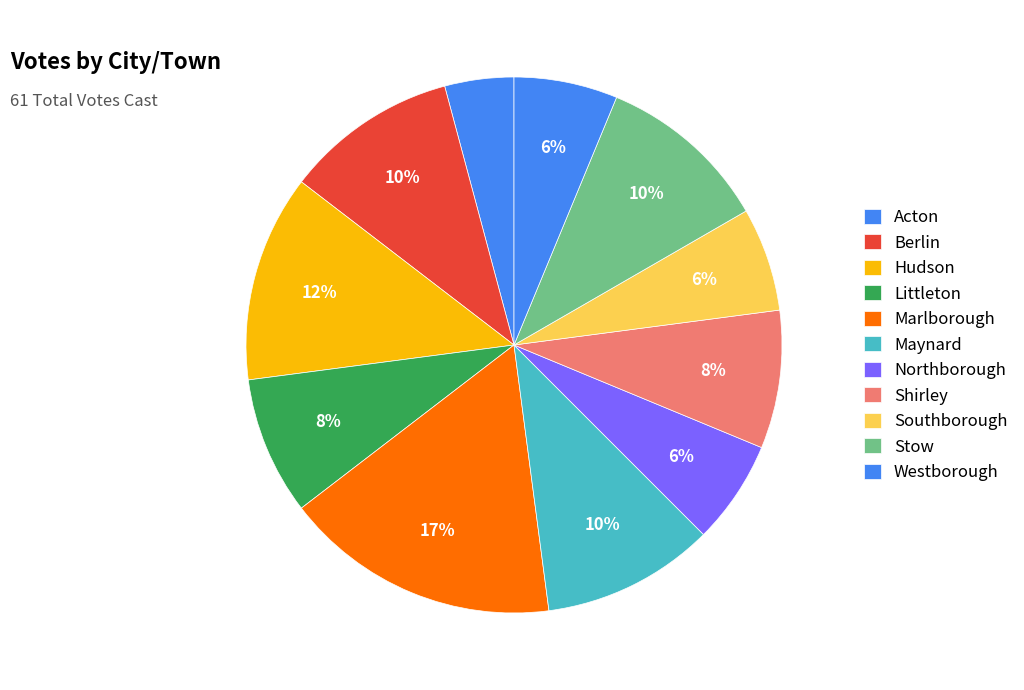

How many slices are in this pie chart?

11